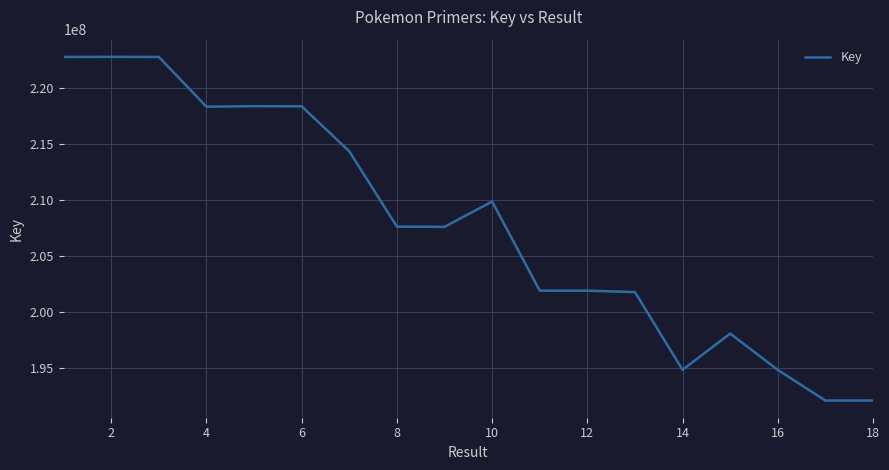

What is the difference between the maximum and minimum values?

30652855